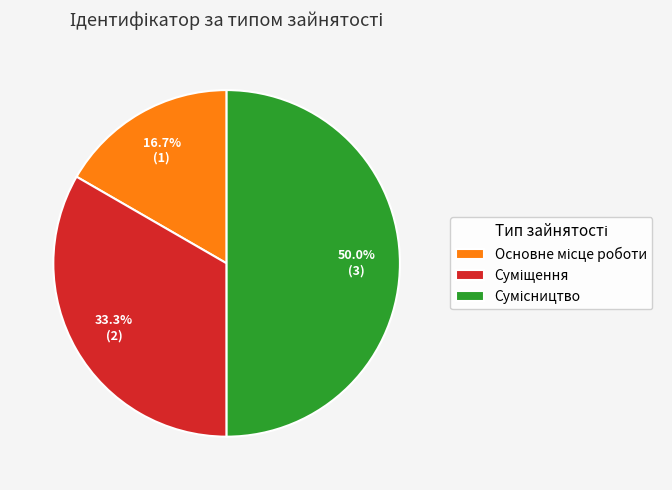

Combined, what portion of the pie is Суміщення and Сумісництво?

83.3%